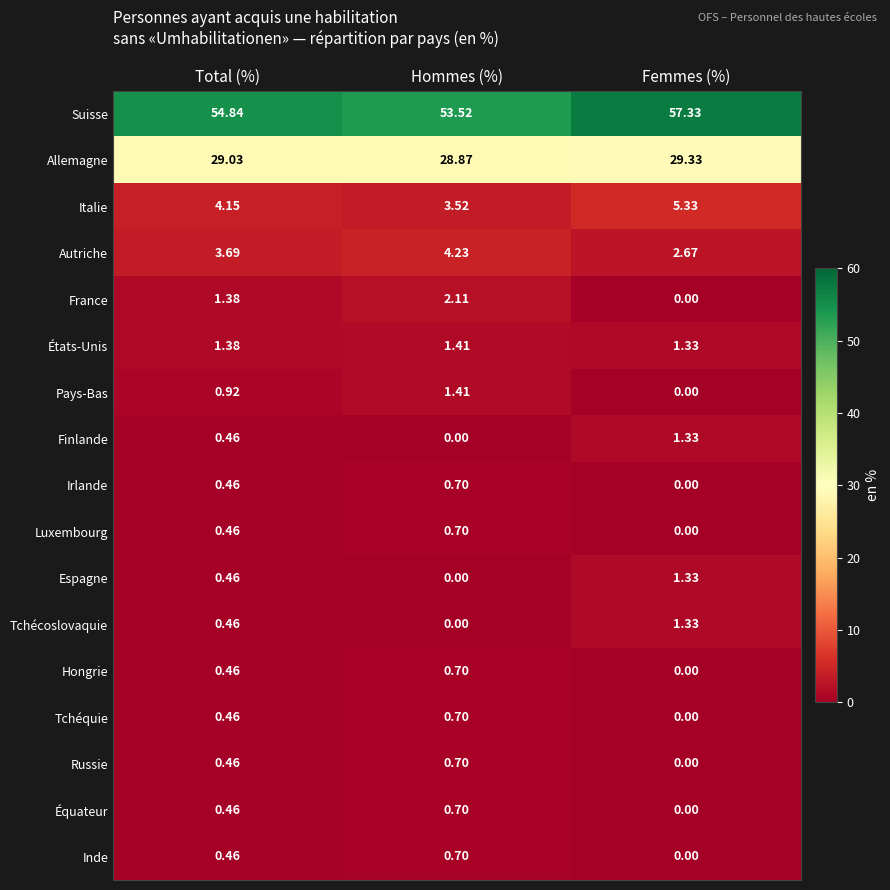

Rank the categories by Irlande value from highest to lowest.

Hommes (%), Total (%), Femmes (%)